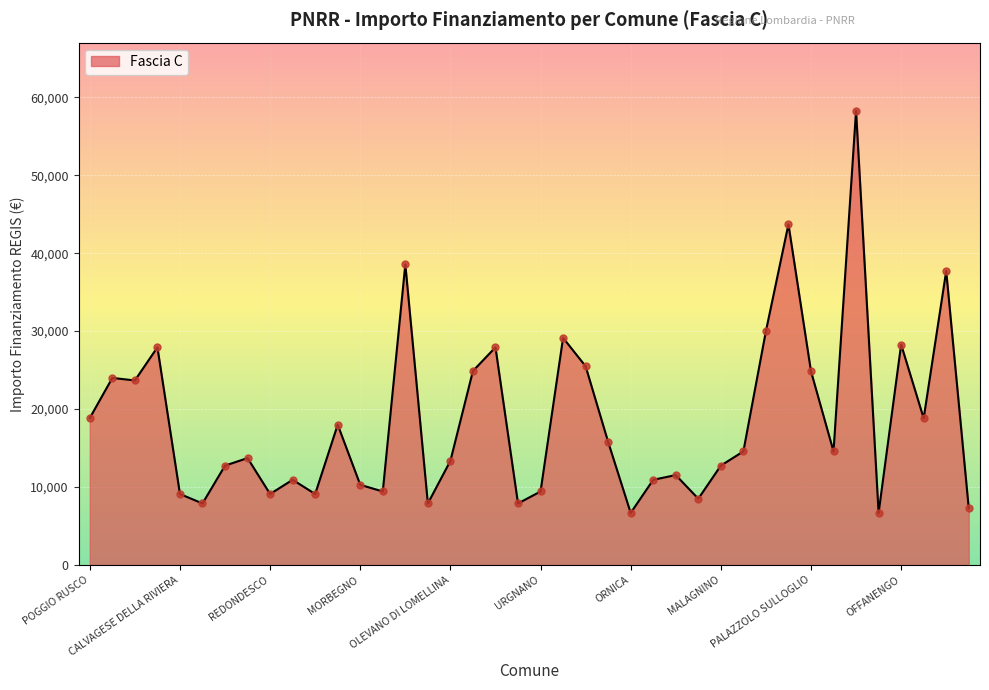

What is the minimum value shown in the chart?

6677